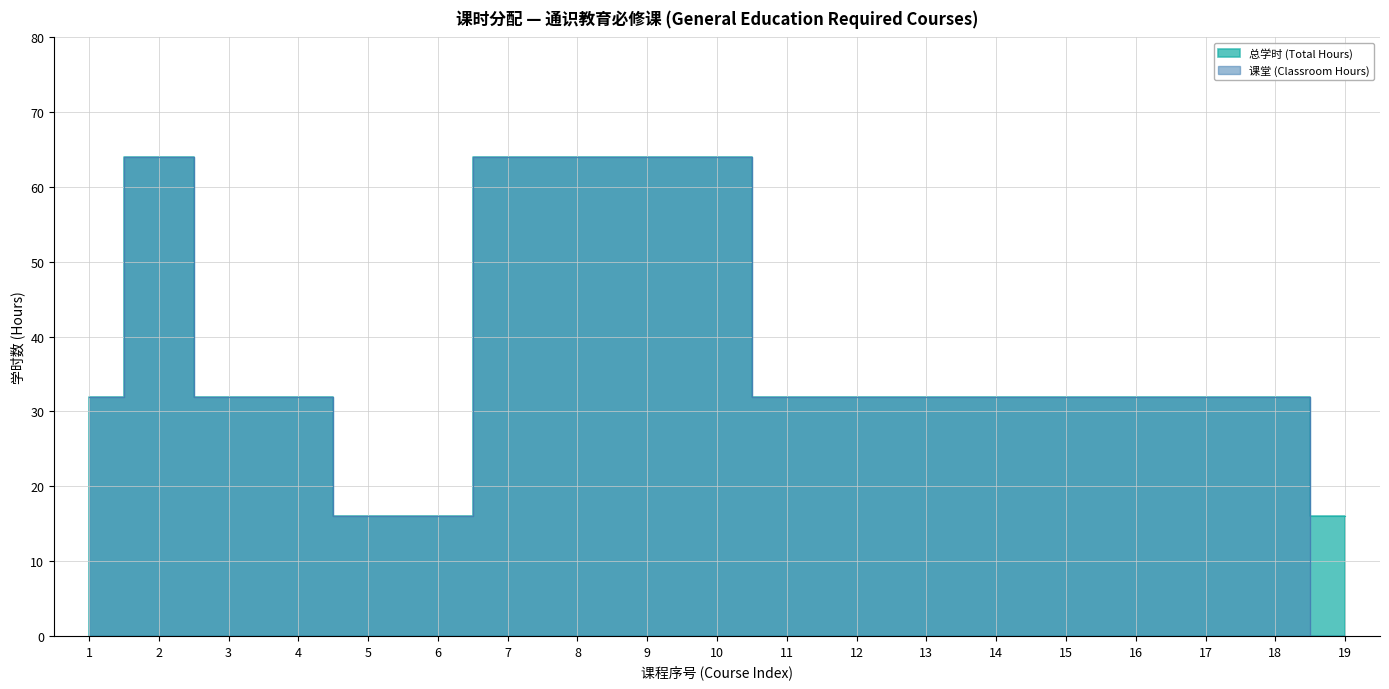

At which label does 总学时 (Total Hours) reach its minimum?

5